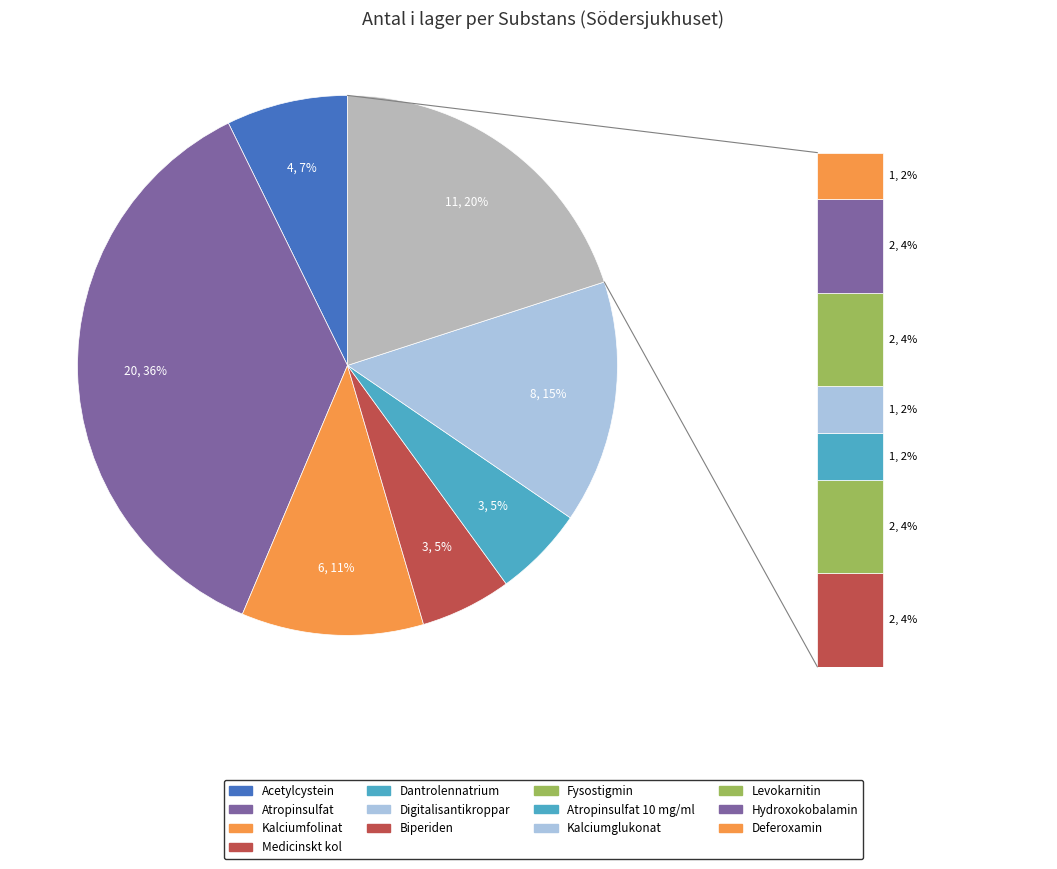

Count the number of slices in the pie.

13